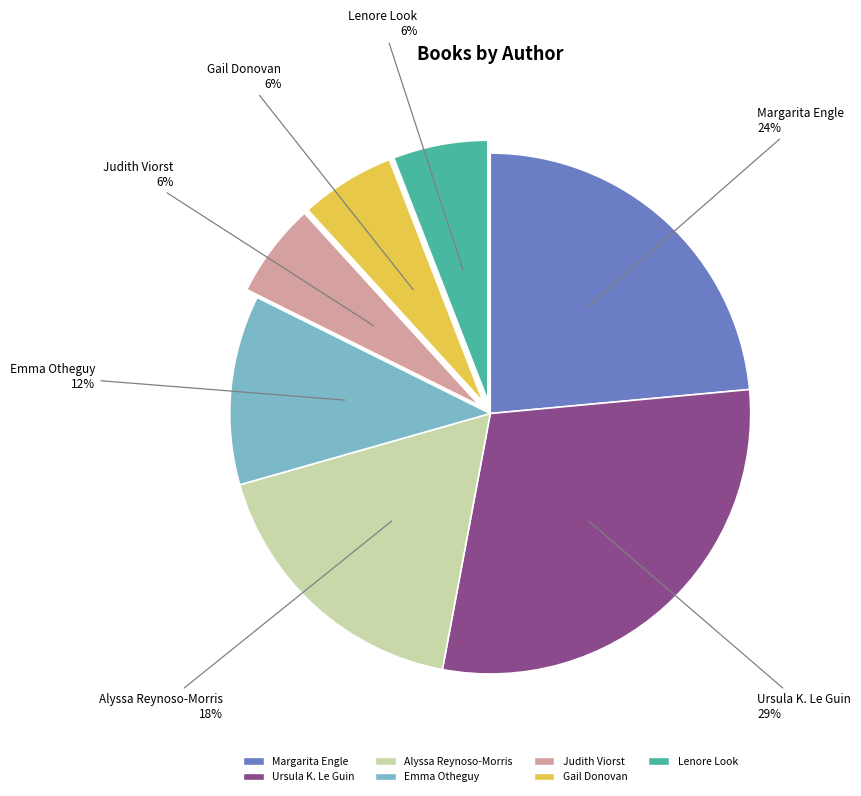

What is the largest slice in the pie chart?

Ursula K. Le Guin